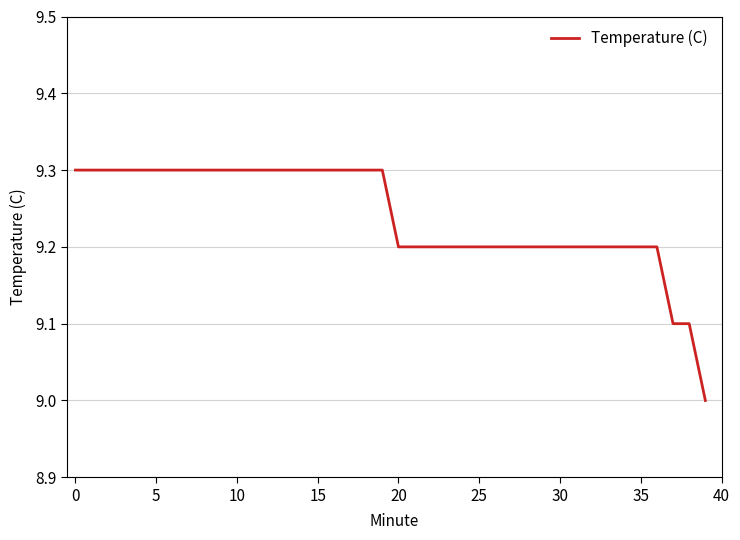

What is the greatest value displayed?

9.3